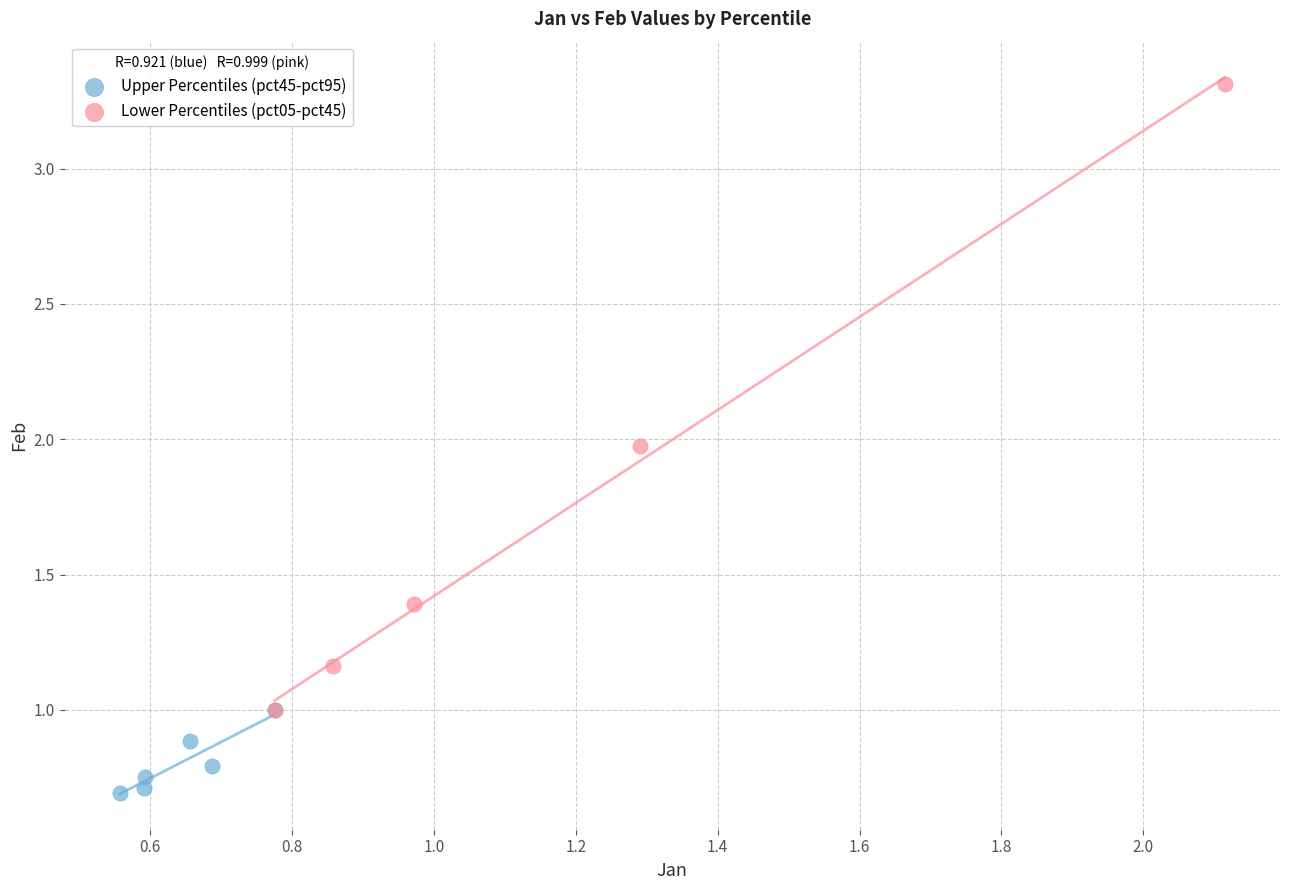

Which series has the widest spread of Y values?

Lower Percentiles (pct05-pct45)